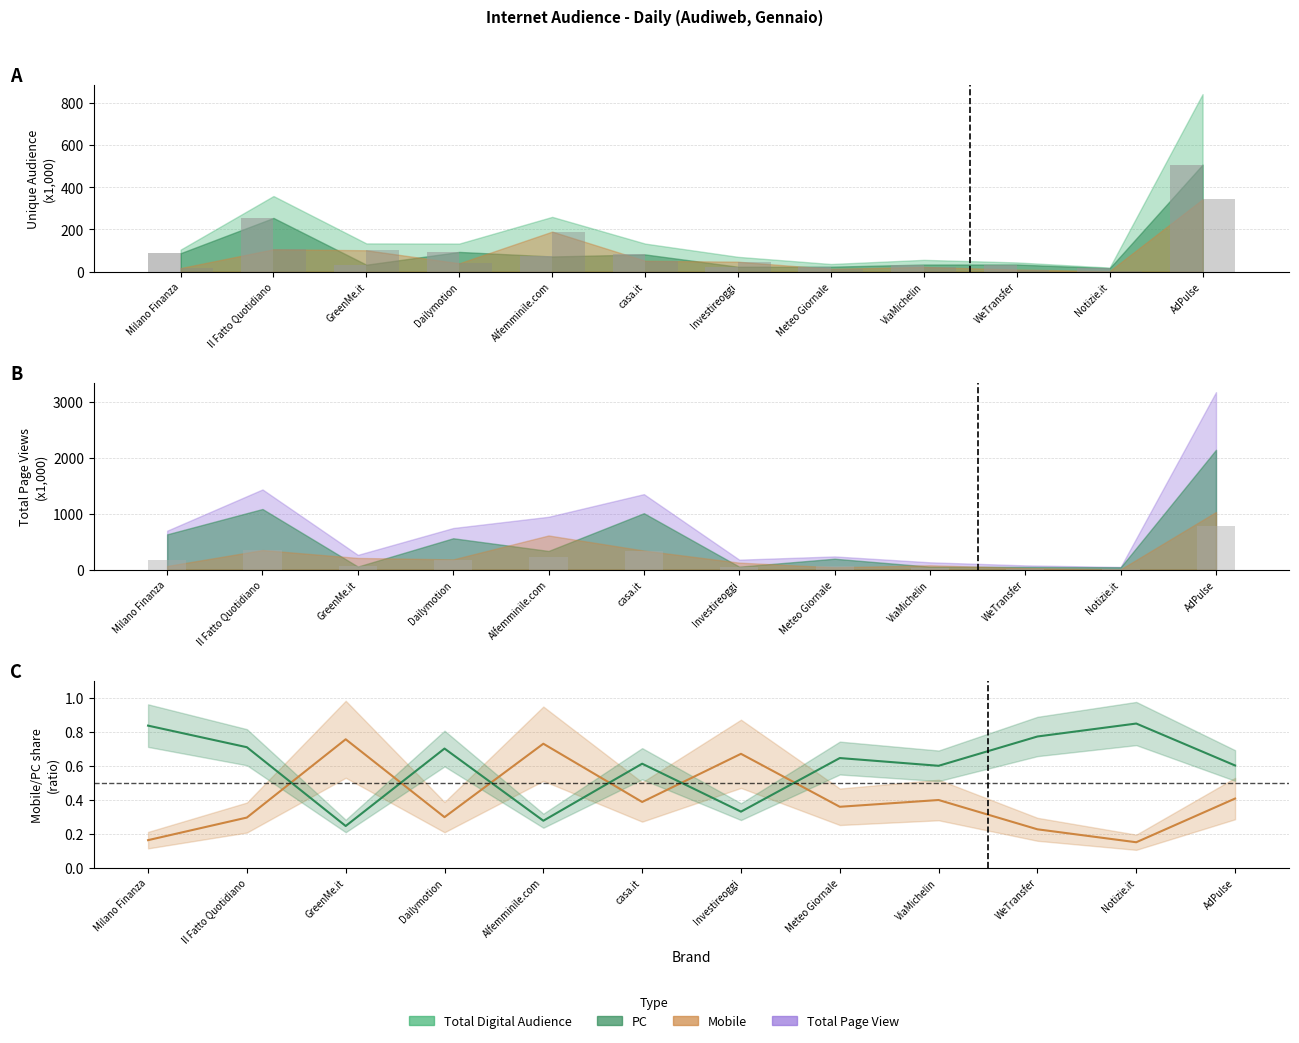

Reading right to left, extract all data points from this chart.

PC (bar): 507.4	16.4	33.8	33.6	23.4	23.2	81.6	71.9	93.6	32.9	254.8	87.4
MOBILE (bar): 343.1	2.9	9.9	22.3	13.0	47.1	51.6	189.9	39.7	101.4	105.9	16.9
Relative bars: 773.0	11.7	18.5	31.9	57.5	43.4	328.8	230.1	181.2	64.3	349.2	169.5
MOBILE / Total: 0.4	0.1	0.2	0.4	0.4	0.7	0.4	0.7	0.3	0.8	0.3	0.2
PC / Total: 0.6	0.9	0.8	0.6	0.6	0.3	0.6	0.3	0.7	0.2	0.7	0.8